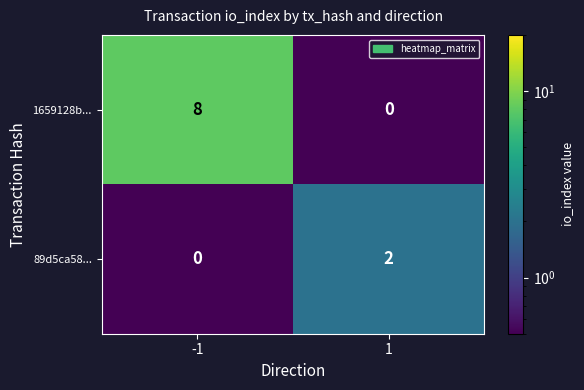

List the series in order of their overall mean, highest first.

1659128b..., 89d5ca58...